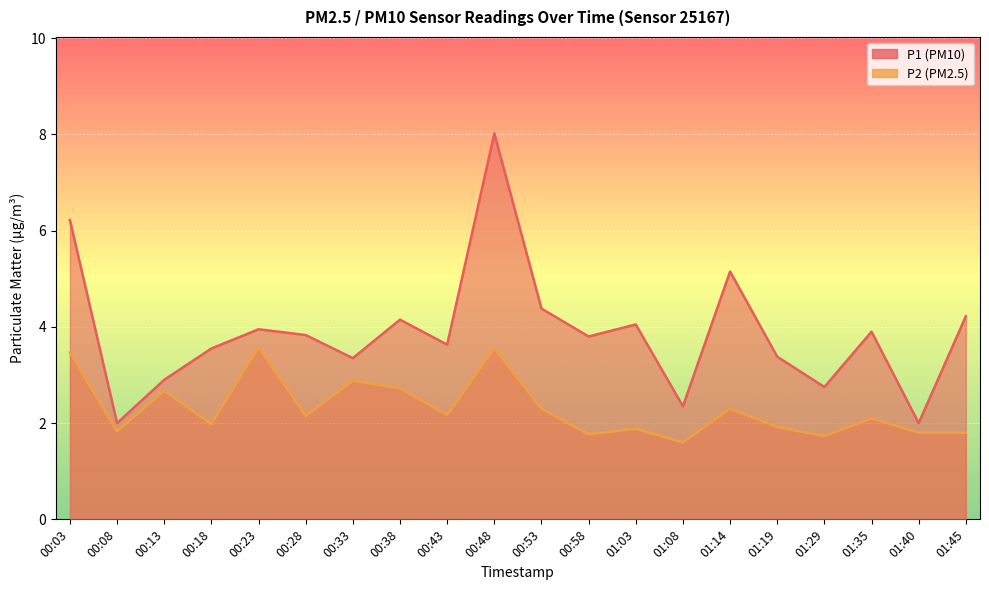

Which has a higher value, 00:28 or 01:35?

01:35